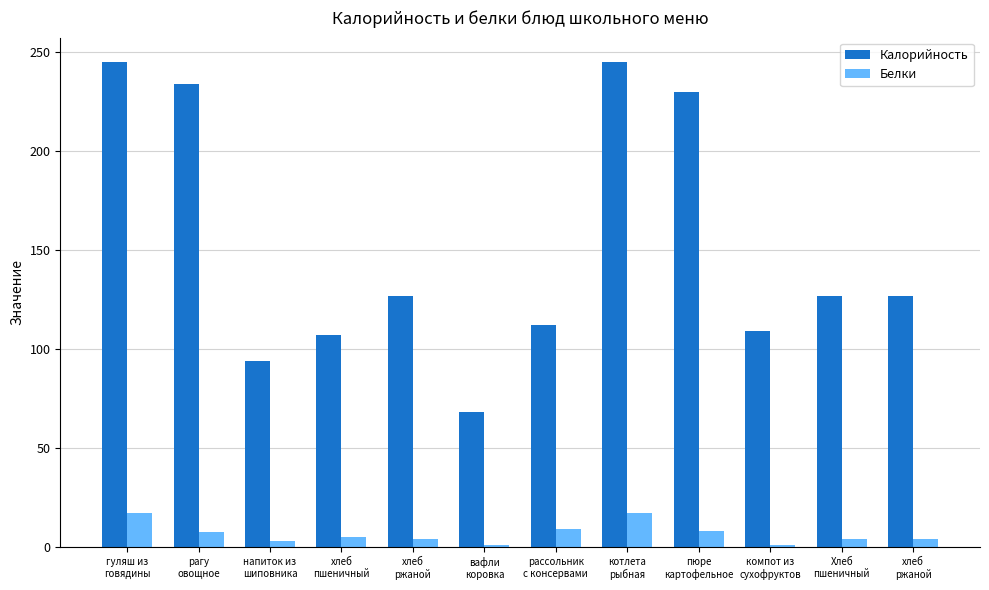

How many bars are there in each group?

2